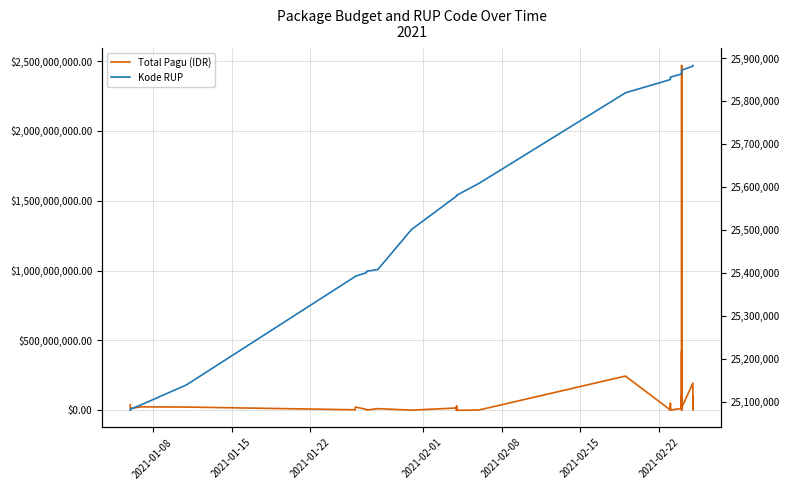

Which series has the largest range (max minus min)?

Total Pagu (IDR)